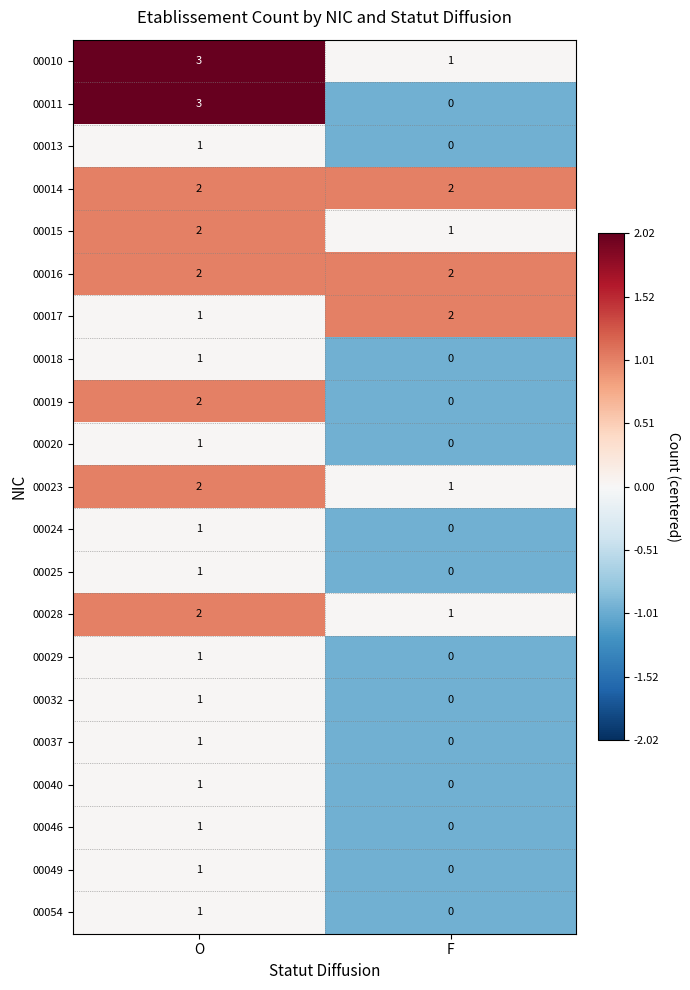

How many values in the 00046 series are below 1?

1